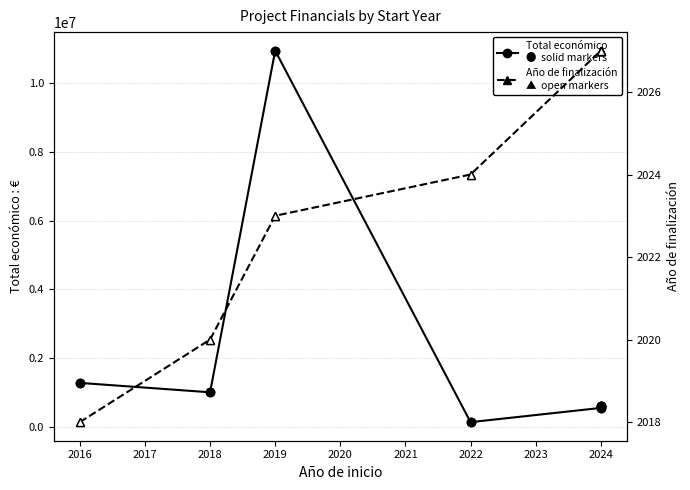

True or false: Total económico has a value of 2367523 at 2017.

False